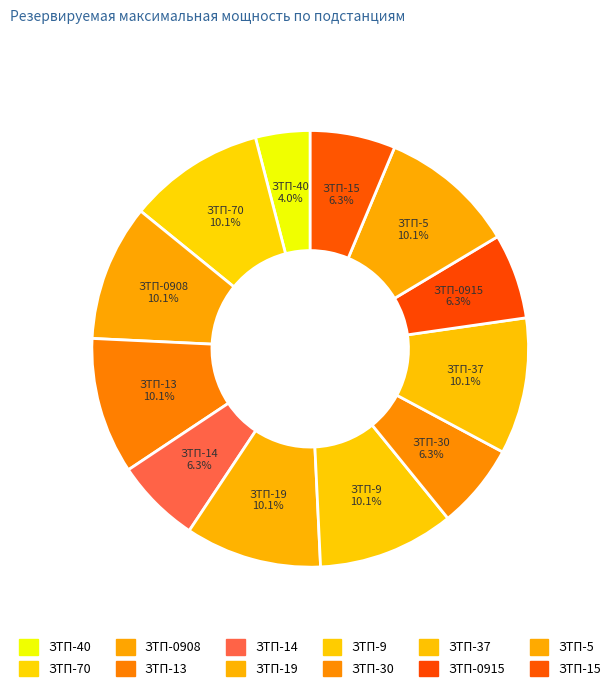

What percentage is the ЗТП-0908 slice, to the nearest percent?

10%